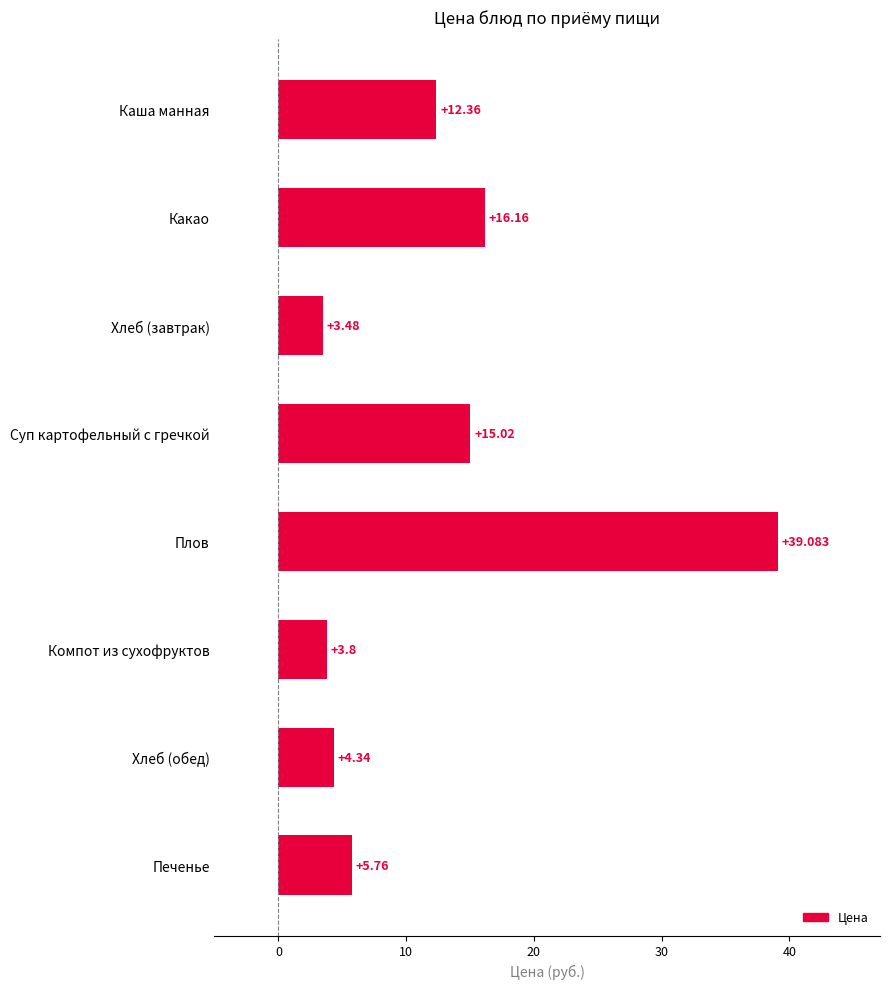

Which has a higher value, Компот из сухофруктов or Суп картофельный с гречкой?

Суп картофельный с гречкой